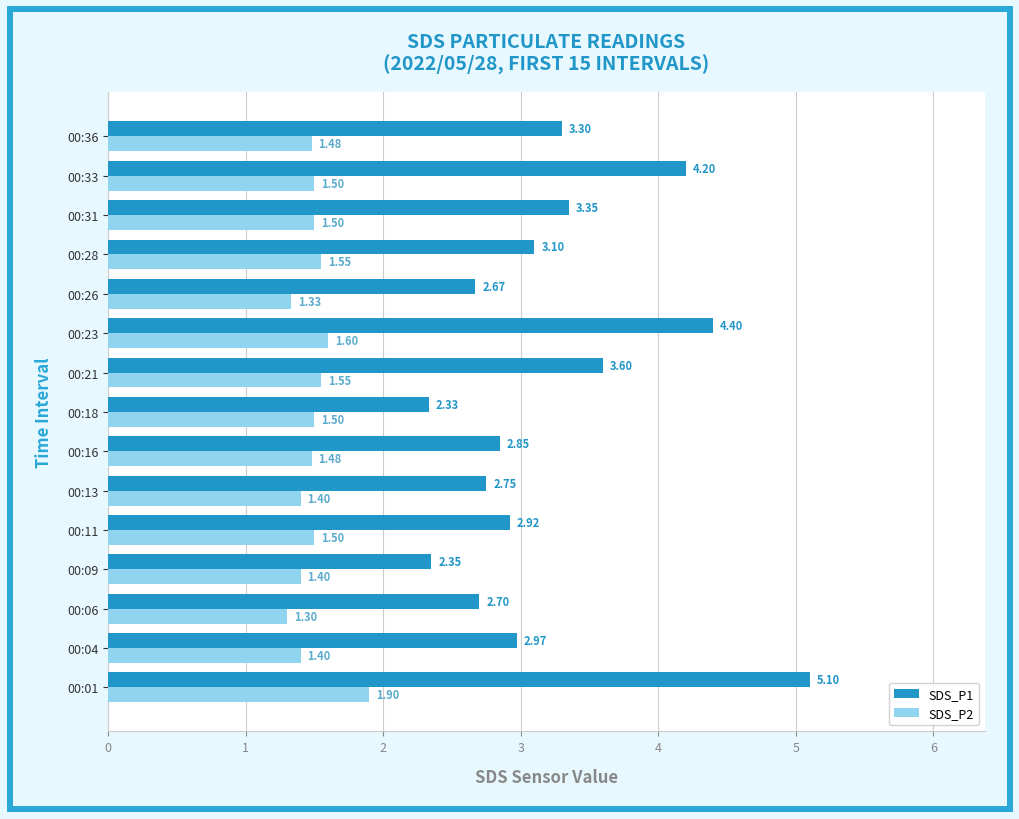

Which series has the largest range (max minus min)?

SDS_P1